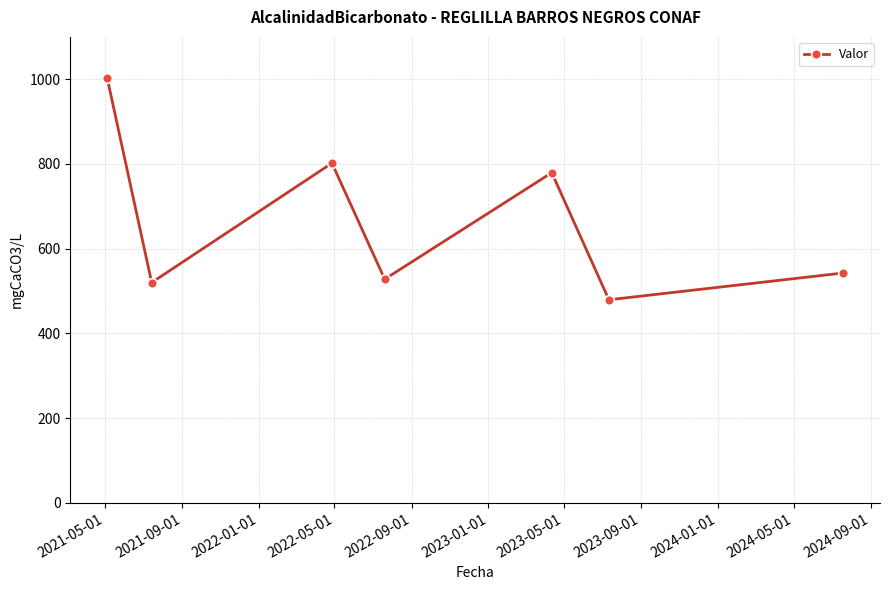

What is the difference between the second highest and second lowest values?

282.0